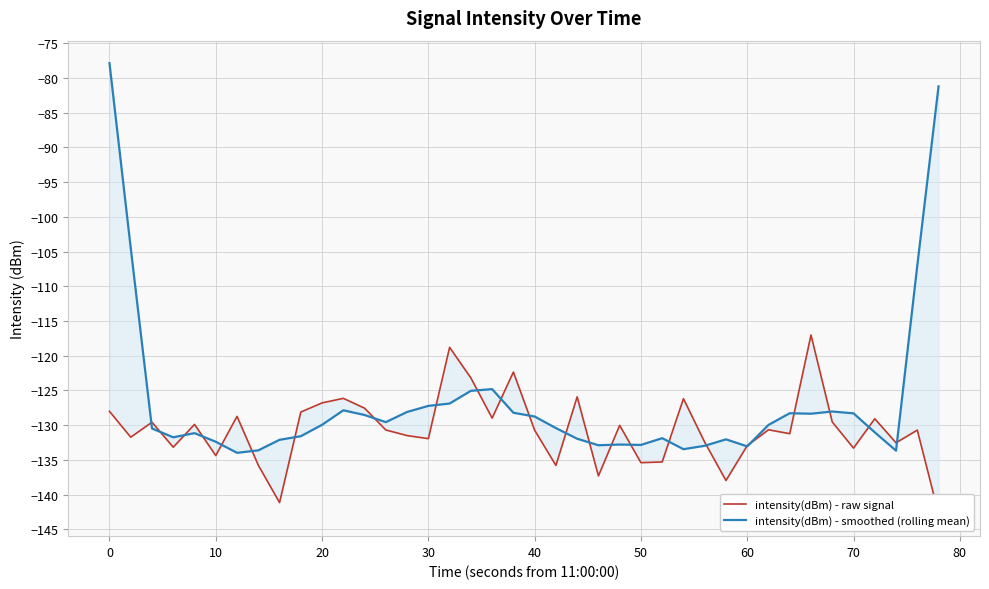

Is this an area chart (filled region under the line)?

No